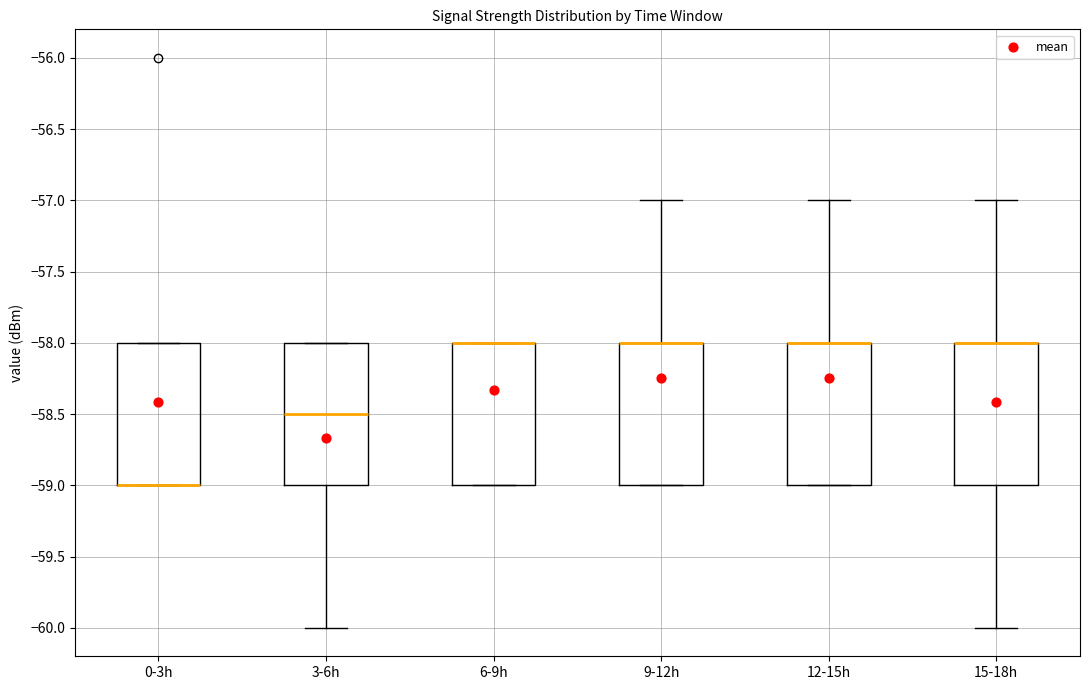

Reading left to right, transcribe this box plot: for each box, give where its median line is, the range the box spans, and where its two whiskers end, as read against the y-axis. The values are not printed on the chart, so give them approximately, as read against the axis.

0-3h: median -59.0 (drawn on the box's lower edge), box -59.0 to -58.0, whiskers -59.0 to -58.0
3-6h: median -58.5, box -59.0 to -58.0, whiskers -60.0 to -58.0
6-9h: median -58.0 (drawn on the box's upper edge), box -59.0 to -58.0, whiskers -59.0 to -58.0
9-12h: median -58.0 (drawn on the box's upper edge), box -59.0 to -58.0, whiskers -59.0 to -57.0
12-15h: median -58.0 (drawn on the box's upper edge), box -59.0 to -58.0, whiskers -59.0 to -57.0
15-18h: median -58.0 (drawn on the box's upper edge), box -59.0 to -58.0, whiskers -60.0 to -57.0